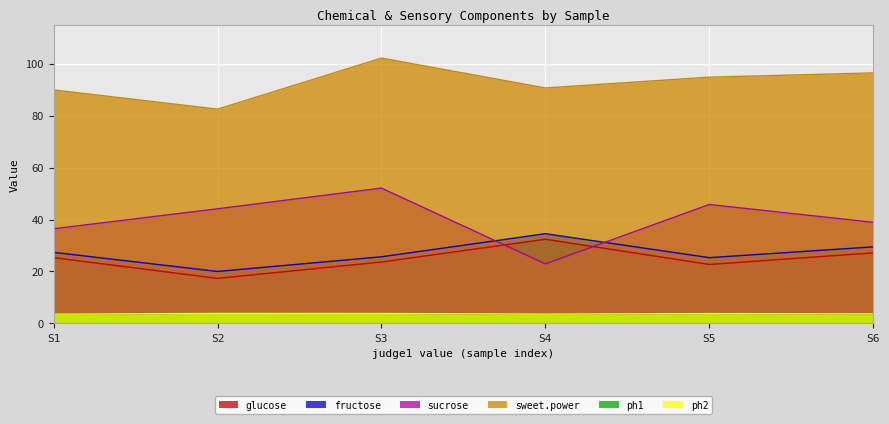

What is the highest value of the sucrose series?

52.1